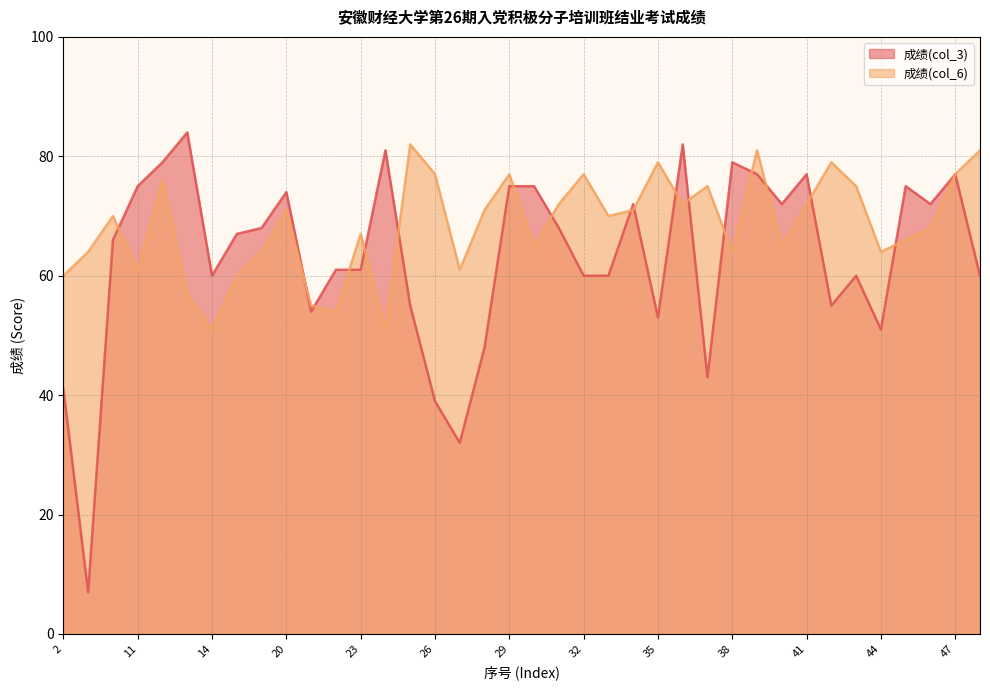

How many data points does each series have?

38